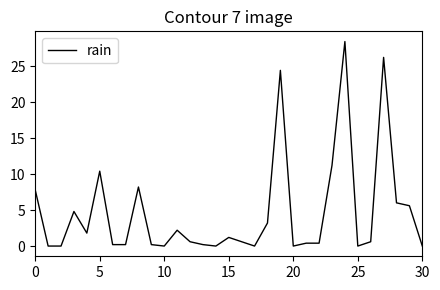

What is the maximum value shown in the chart?

28.4